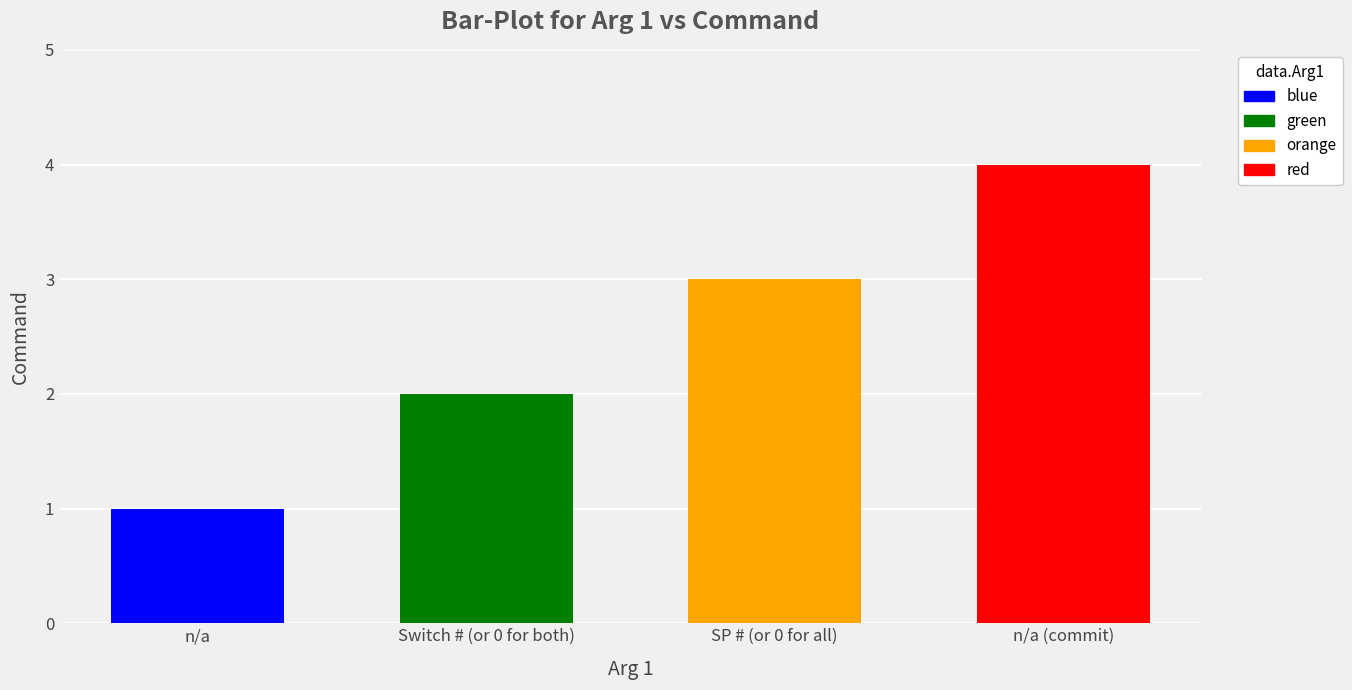

Reading left to right, extract all data points from this chart.

1	2	3	4